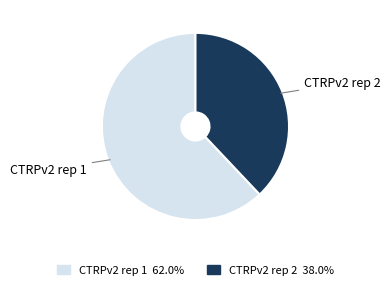

Do CTRPv2 rep 2 and CTRPv2 rep 1 together represent more than half of the pie?

Yes